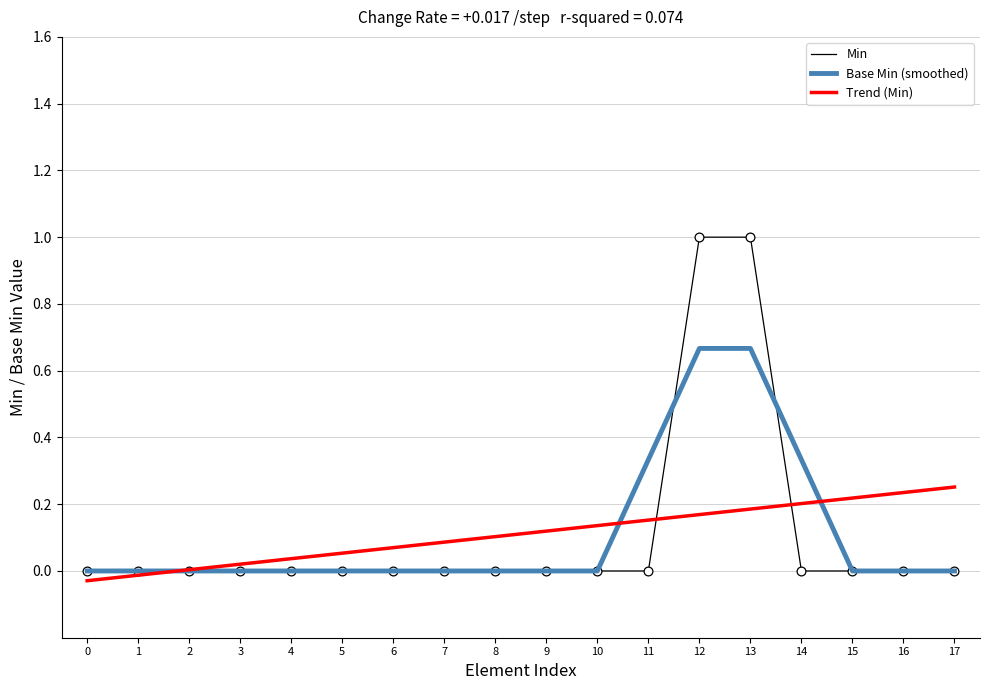

Which series changed the most between 0 and 17?

Trend (Min)